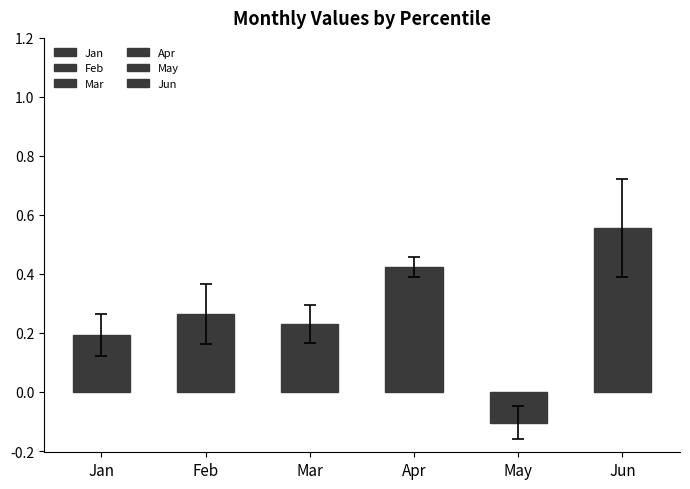

The value of Mar at pct75 is 0.3. True or false?

True